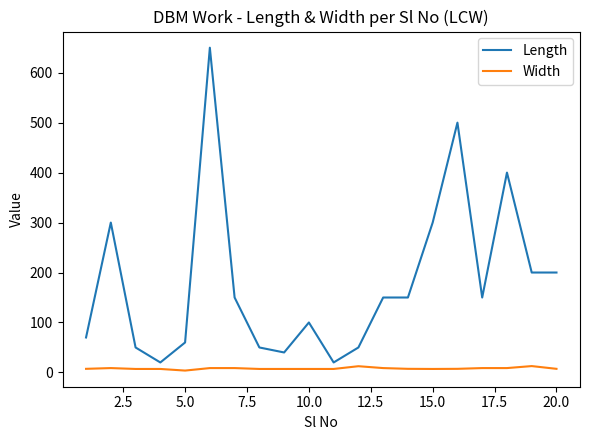

Which series has the largest total across all categories?

Length